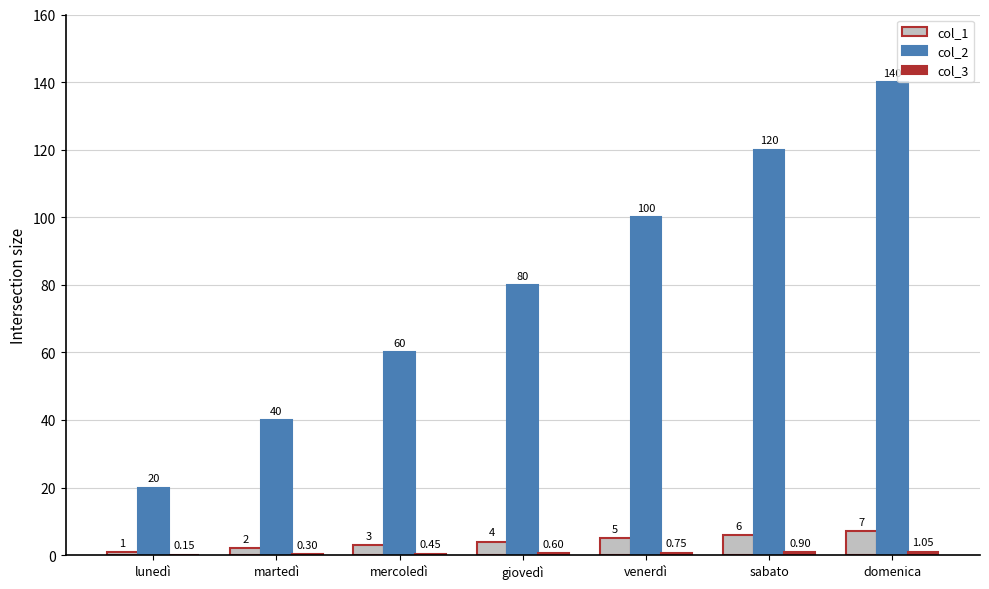

What is the sum of the col_1 values at lunedì and martedì?

3.0